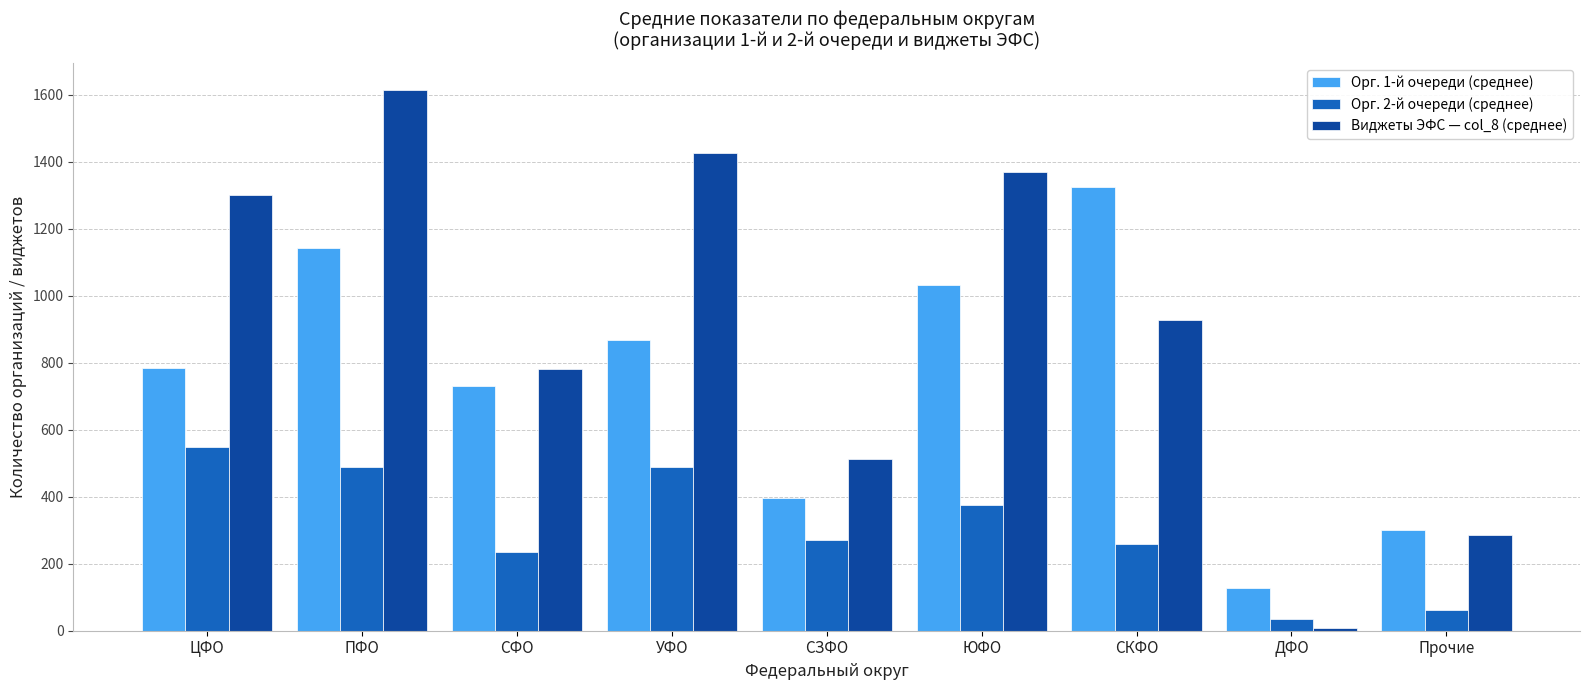

Count the number of categories in the chart.

9